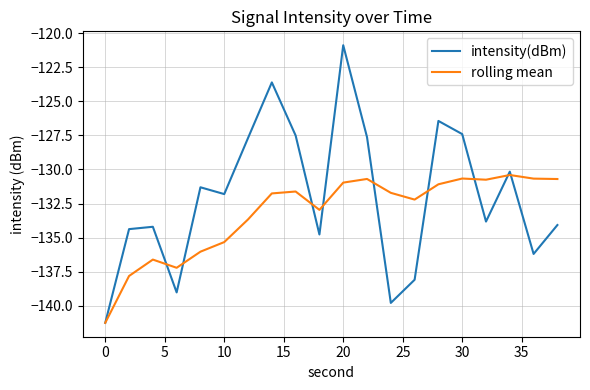

What is the maximum value shown in the chart?

-120.9